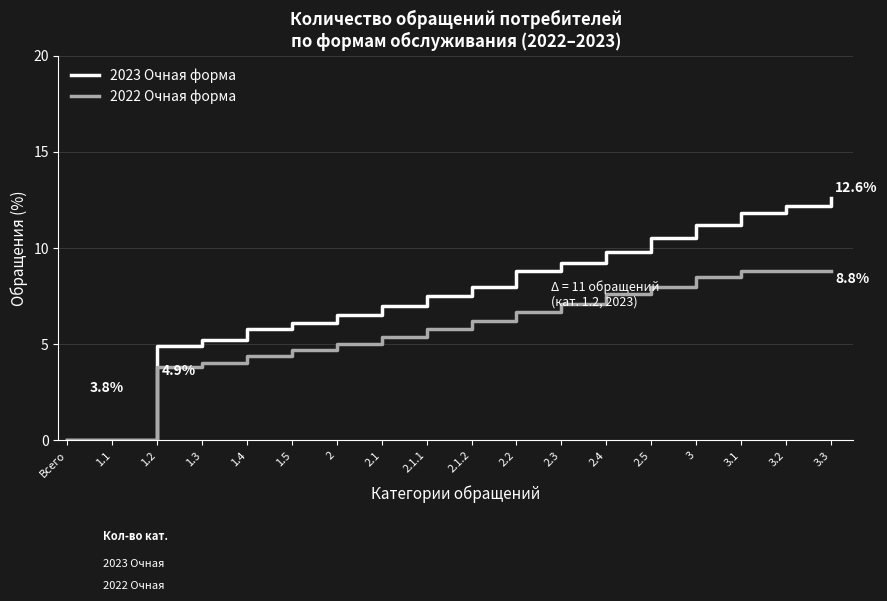

What is the highest value of the 2022 Очная форма series?

8.8